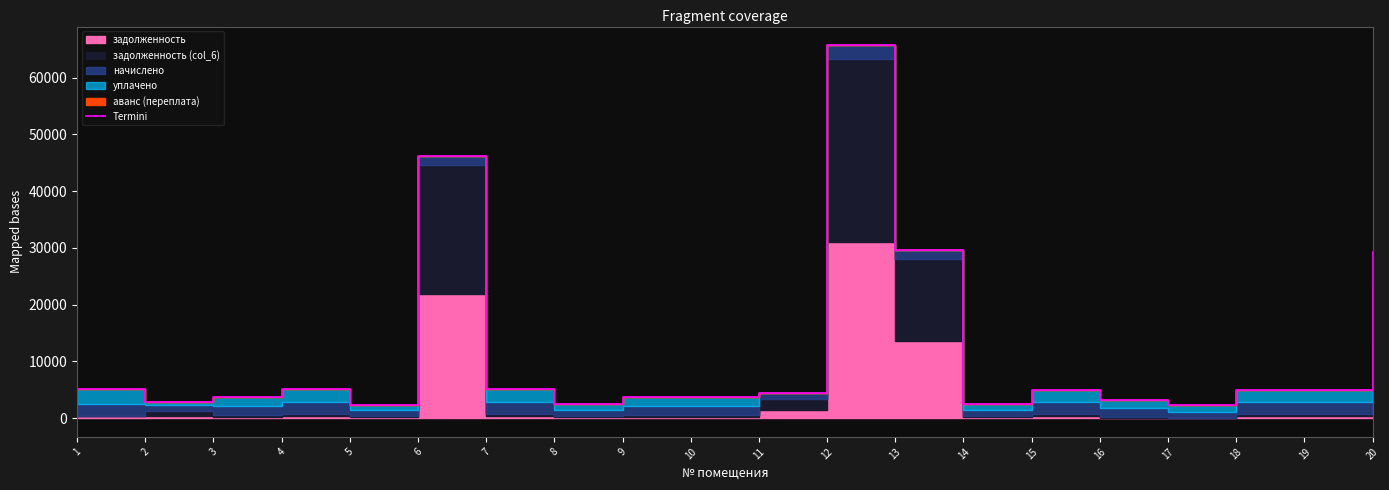

Reading left to right, transcribe all the data shown in this chart.

5096.5	2779.4	3716.2	5082.7	2301.3	46226.0	5075.3	2433.8	3710.0	3754.5	4478.9	65722.3	29708.1	2463.4	4971.4	3215.3	2356.4	5001.1	5001.1	29238.0